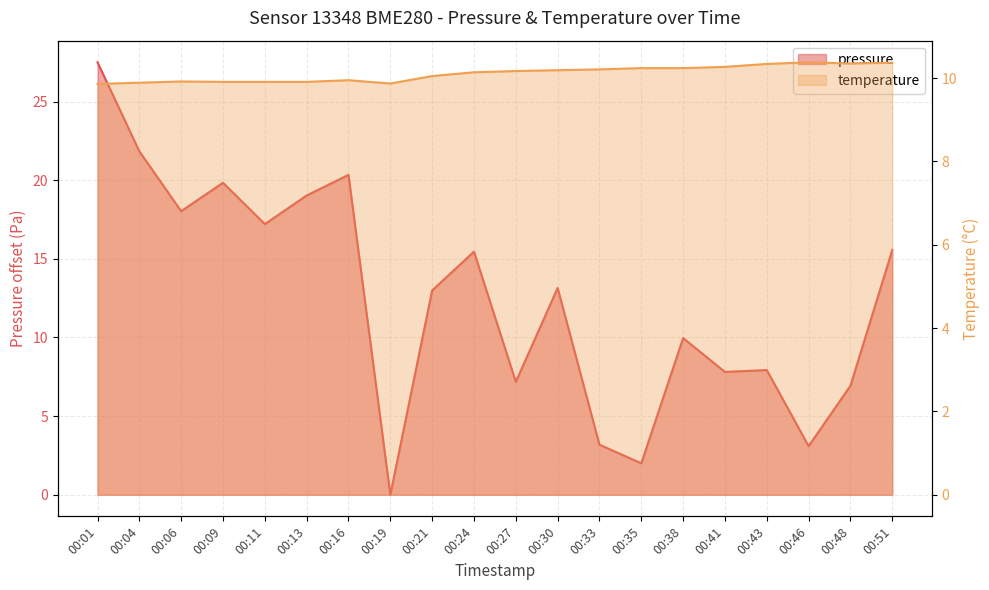

Where is the first local minimum for temperature?

00:19